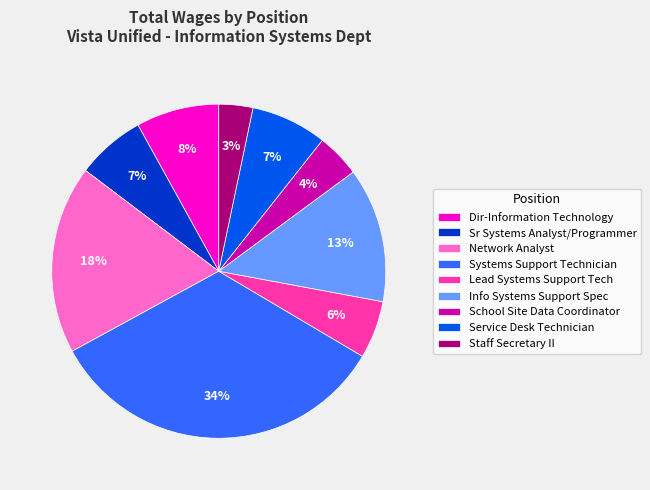

Which slice is the smallest?

Staff Secretary II